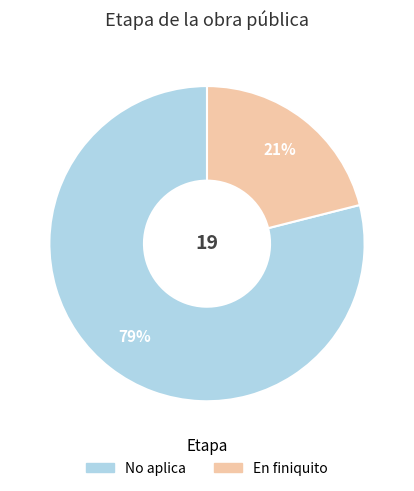

Do No aplica and En finiquito together represent more than half of the pie?

Yes